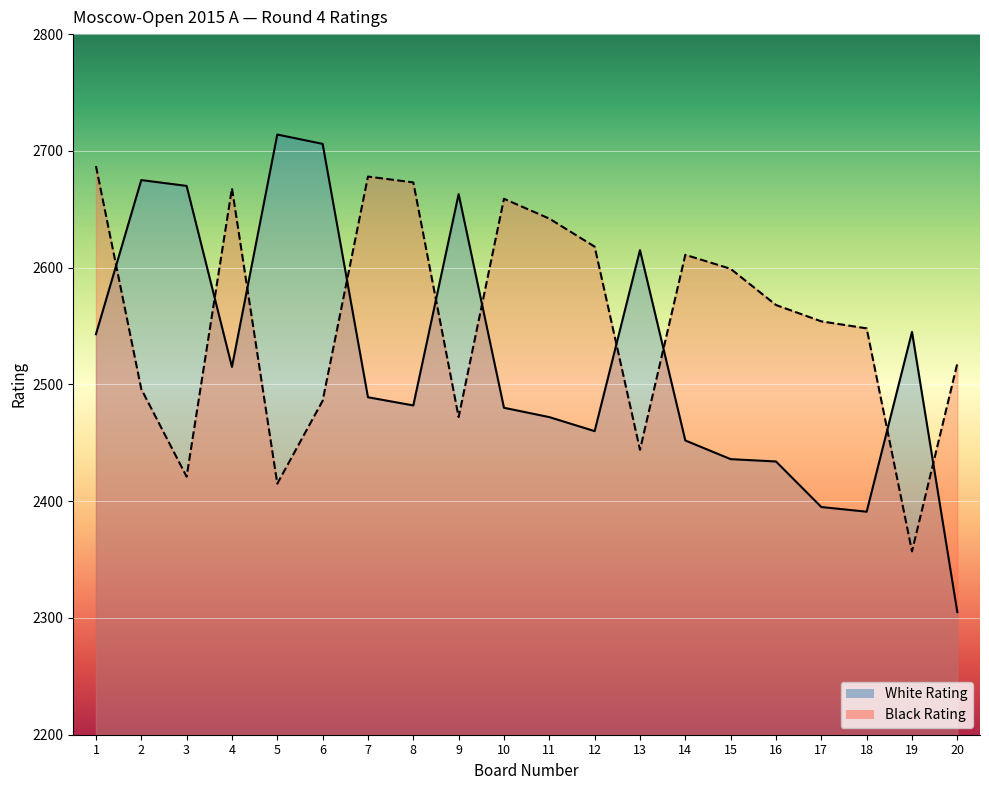

What is the value of the Black Rating point at the 8th from the left?

2673